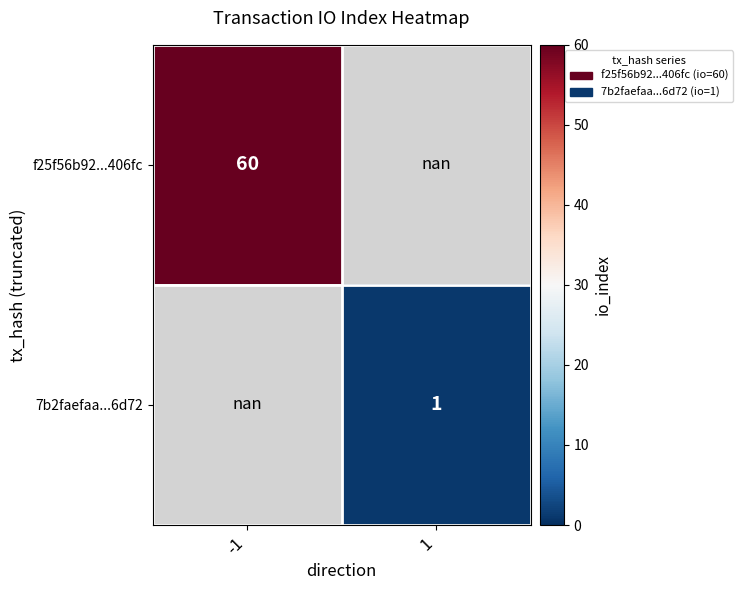

The value of 7b2faefaa...6d72 at 1 is 0.2. True or false?

False